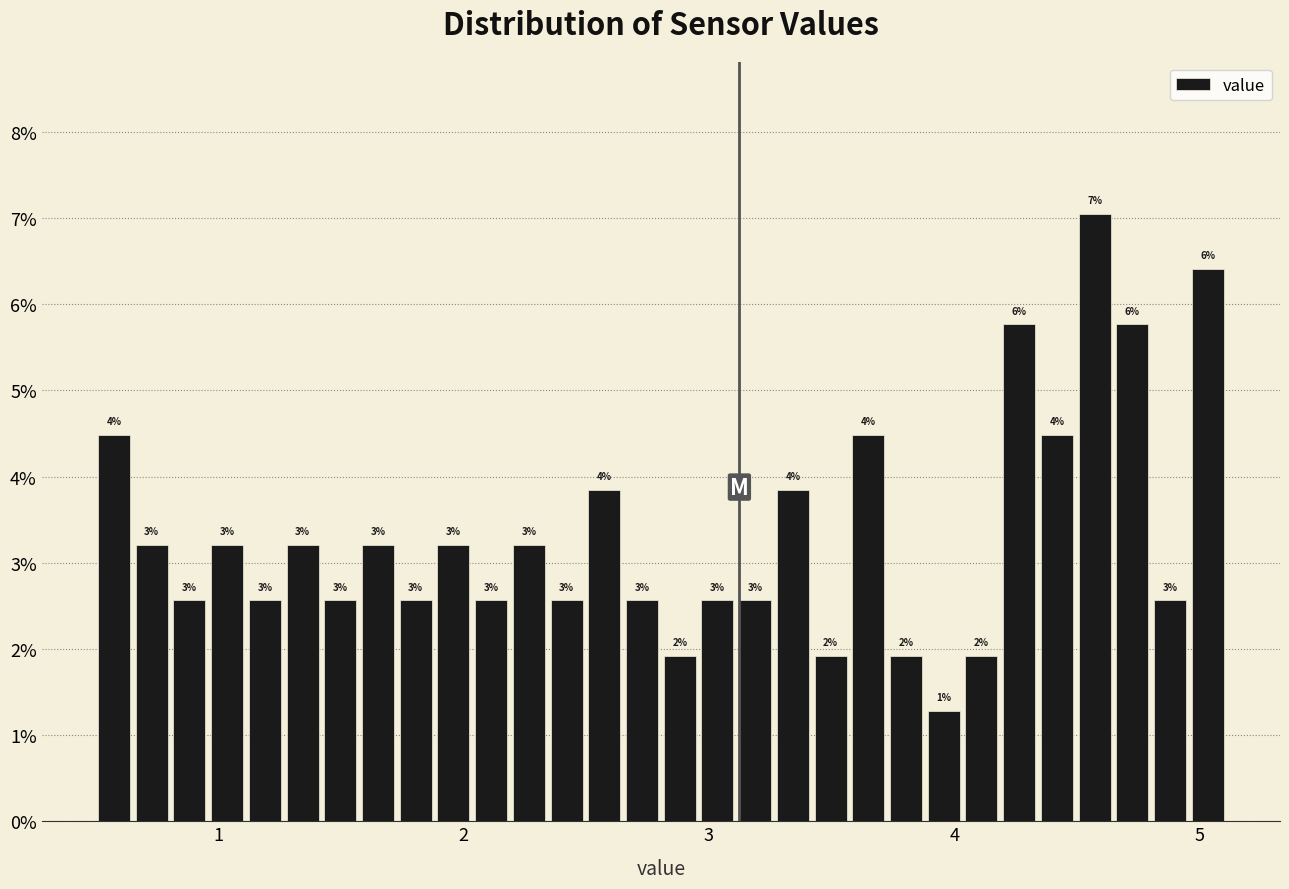

Read against the x-axis, roughly where is the centre of the tallest bar?

4.6